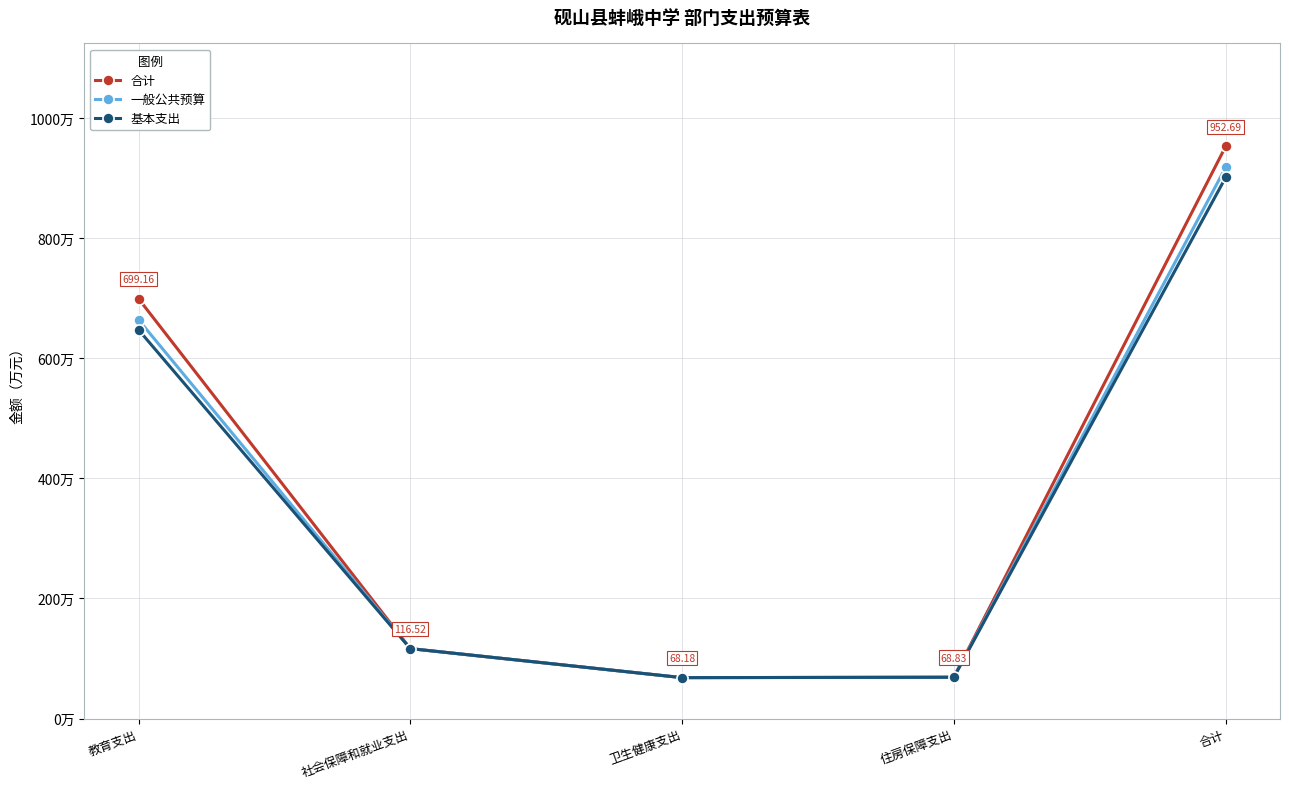

What is the value of the 合计 point at the 1st from the left?

699.2